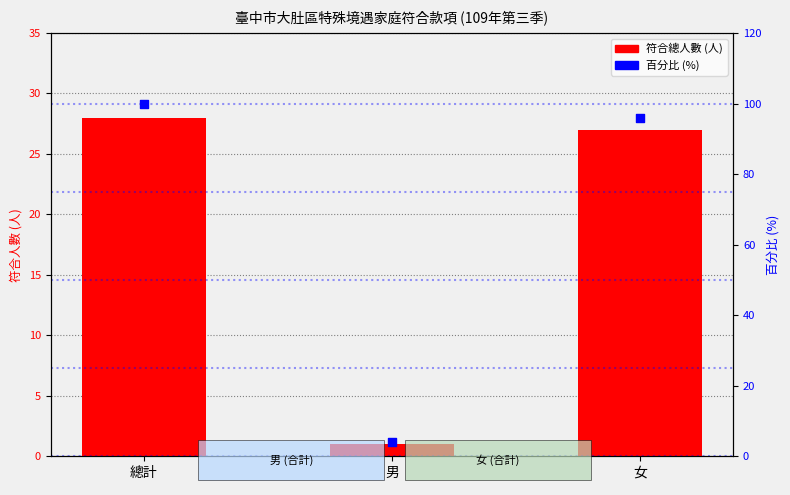

What is the total value across all series at 總計?

128